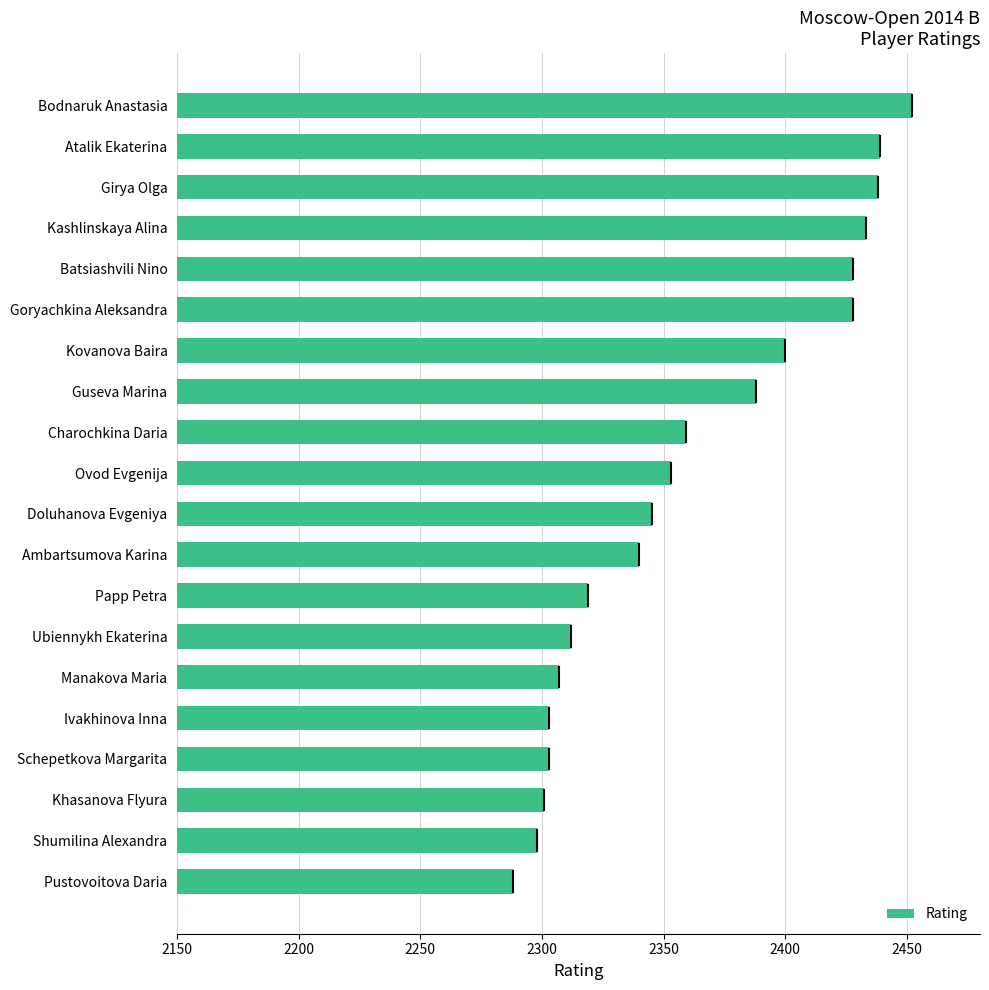

What is the average value?

2362